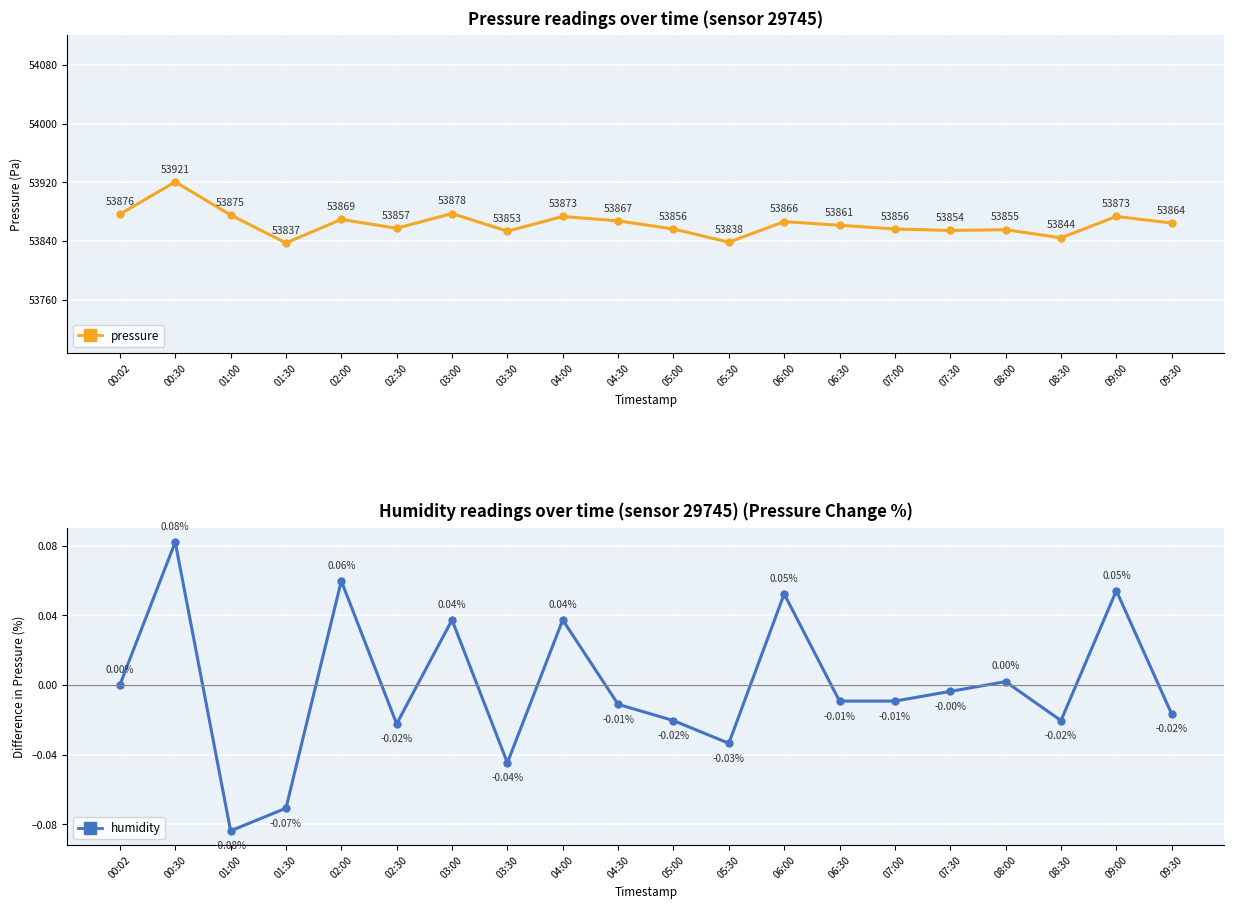

Where is pressure nearest to the value 53879?

03:00